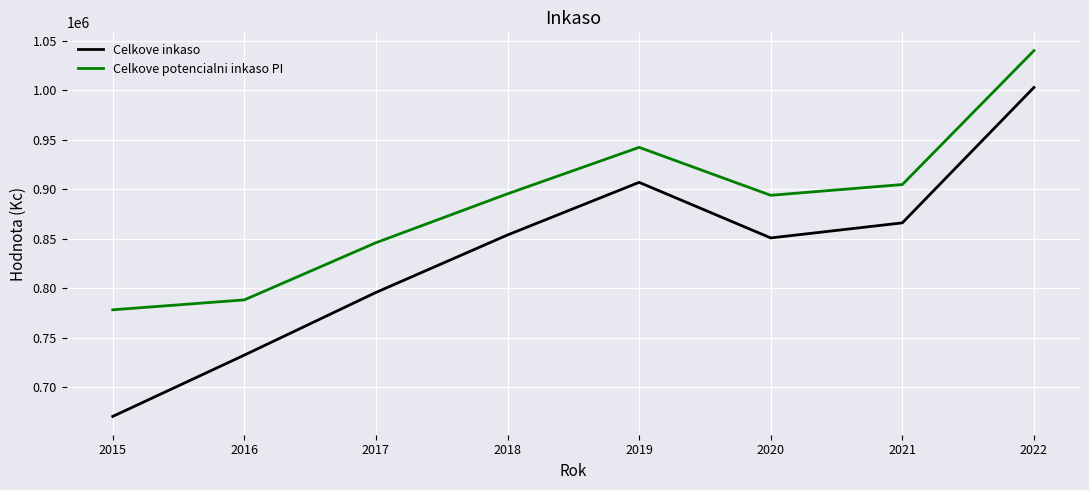

List the series in order of their peak value, highest first.

Celkove potencialni inkaso PI, Celkove inkaso